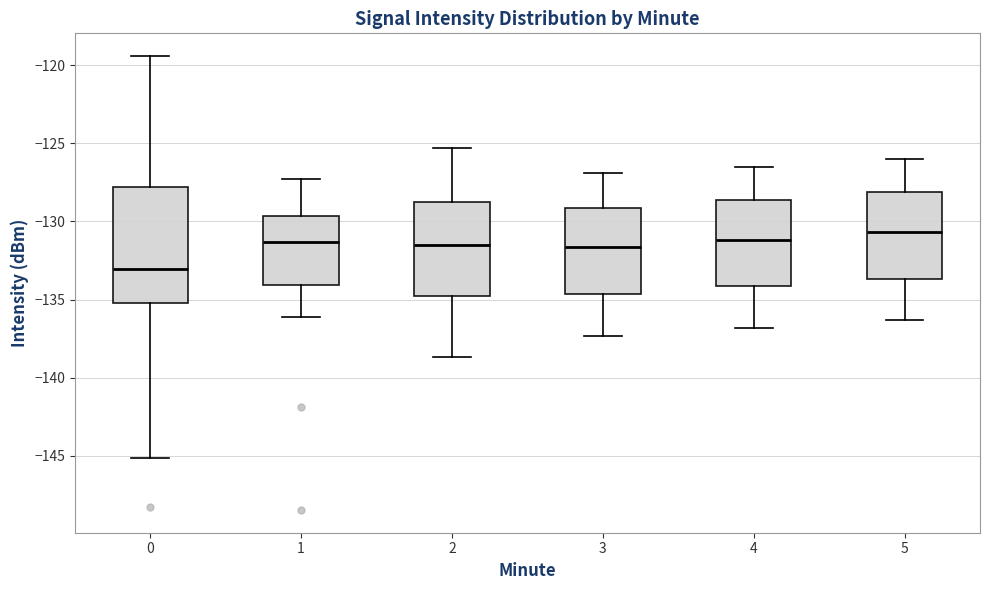

Which box has the lowest median line?

0